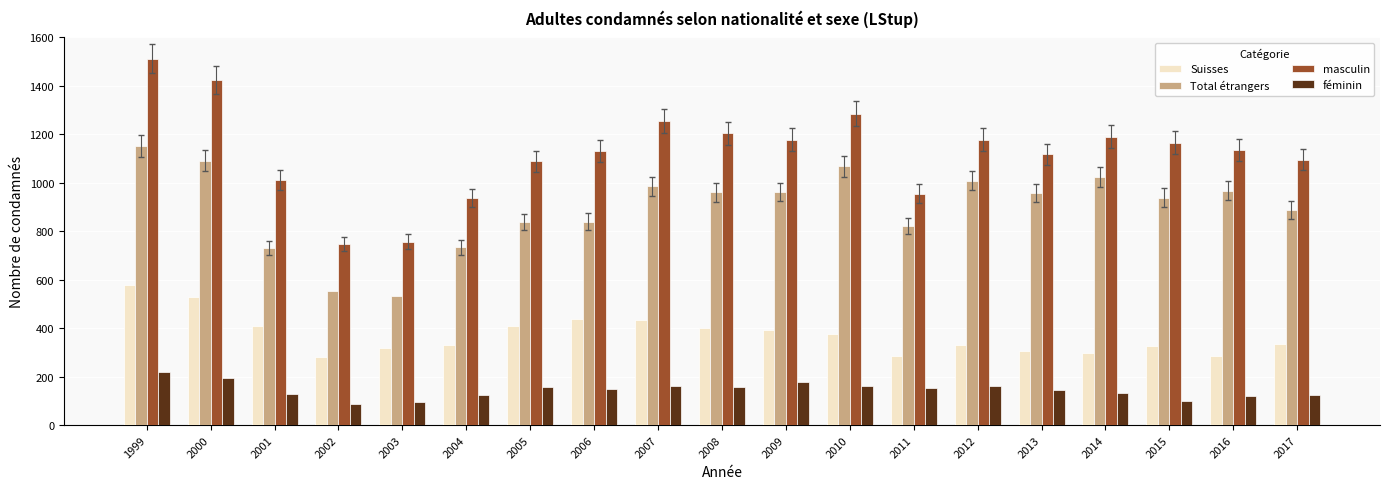

What is the total value across all series at 2008?

2722